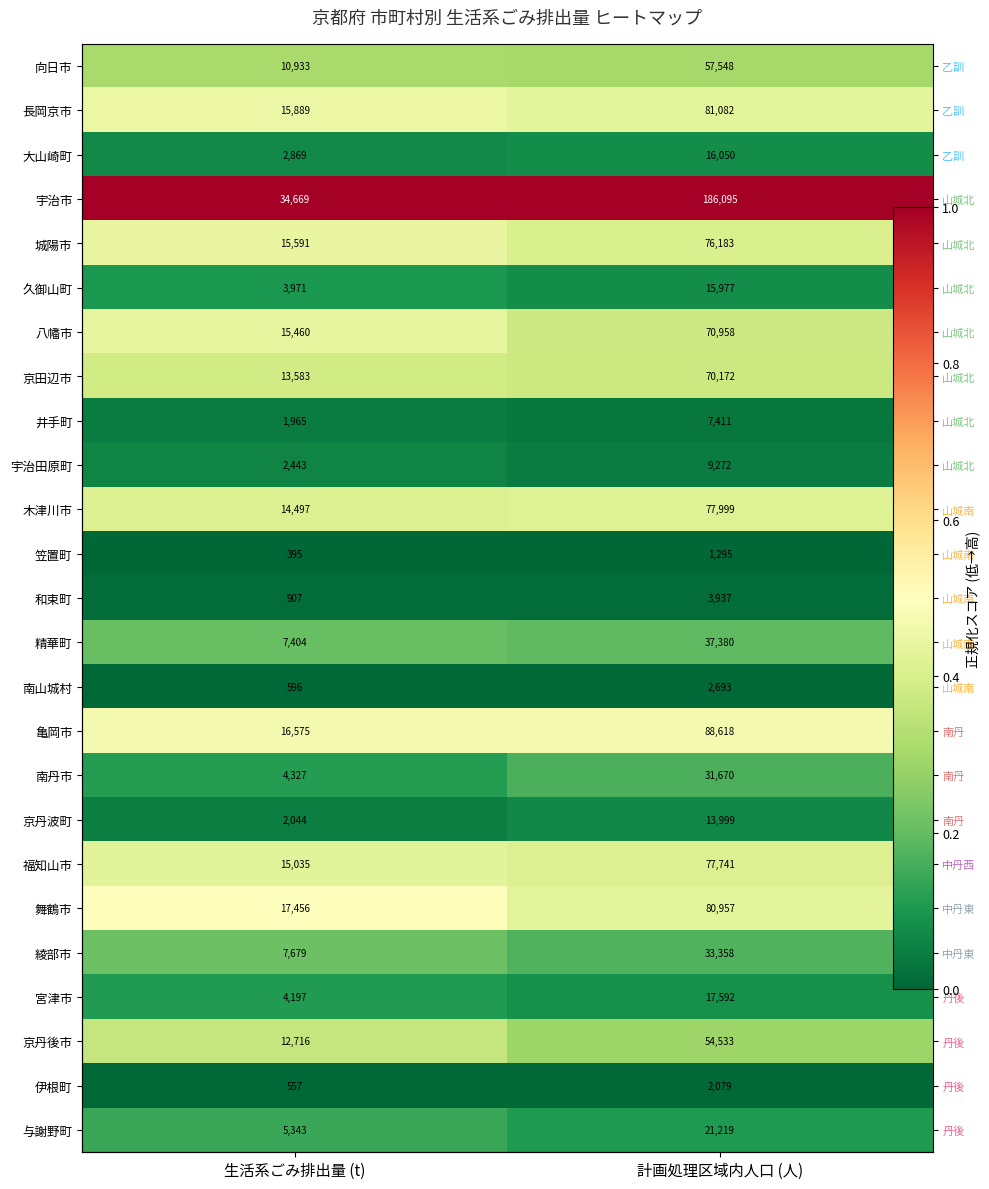

At how many categories does at least one series exceed 0?

2